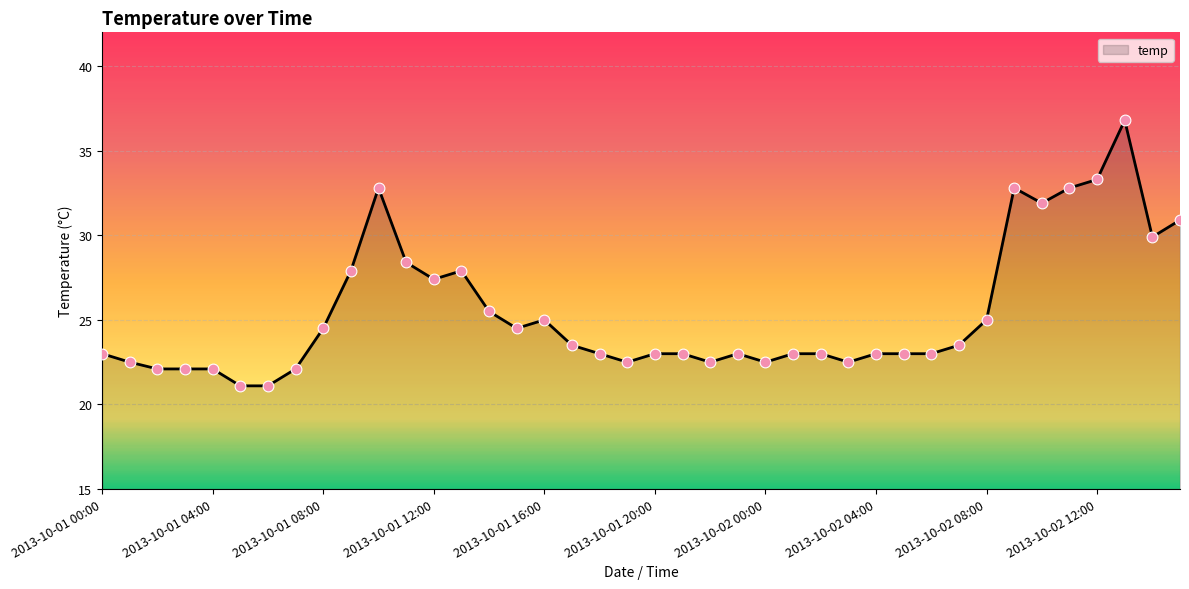

What is the greatest value displayed?

36.8